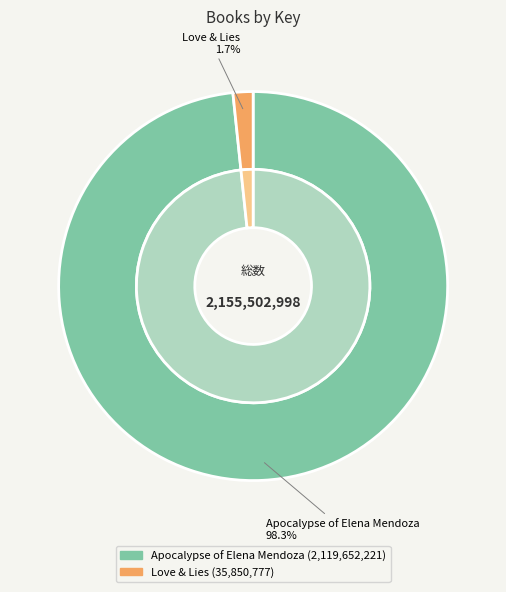

True or false: Apocalypse of Elena Mendoza (9781481498562) accounts for 98% of the total.

True